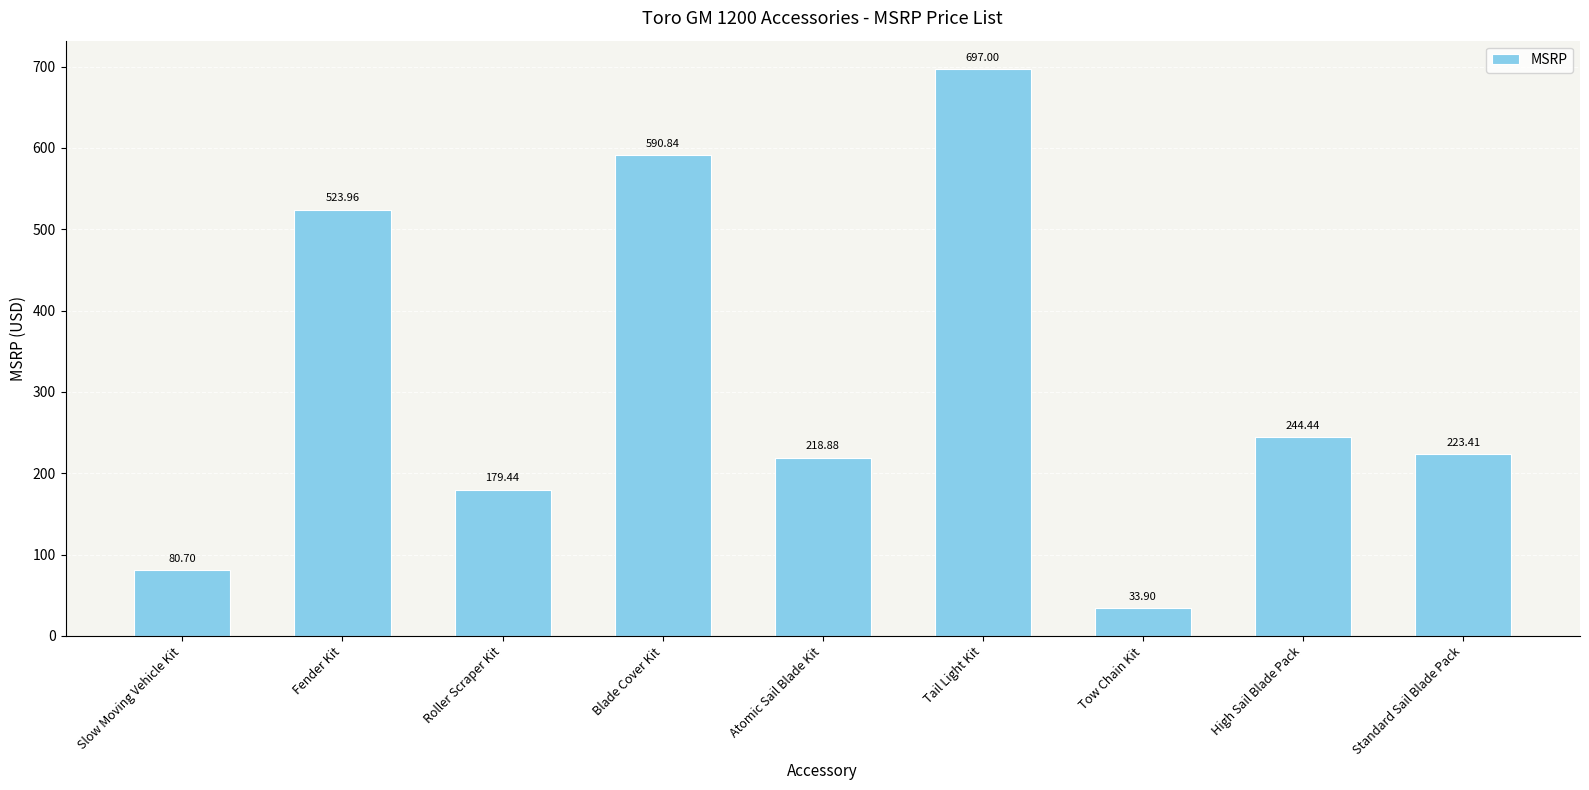

Where does the data first go above 223?

Fender Kit